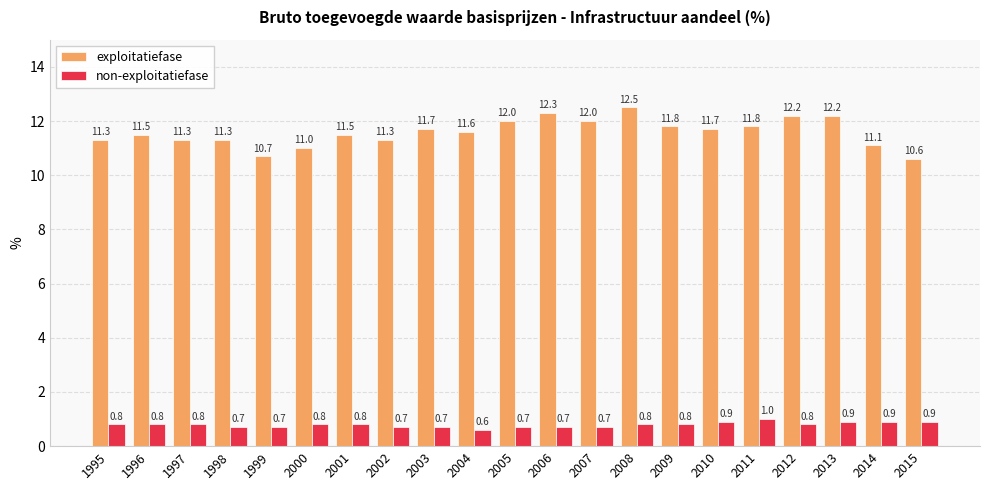

At which category is the sum across all series the highest?

2008